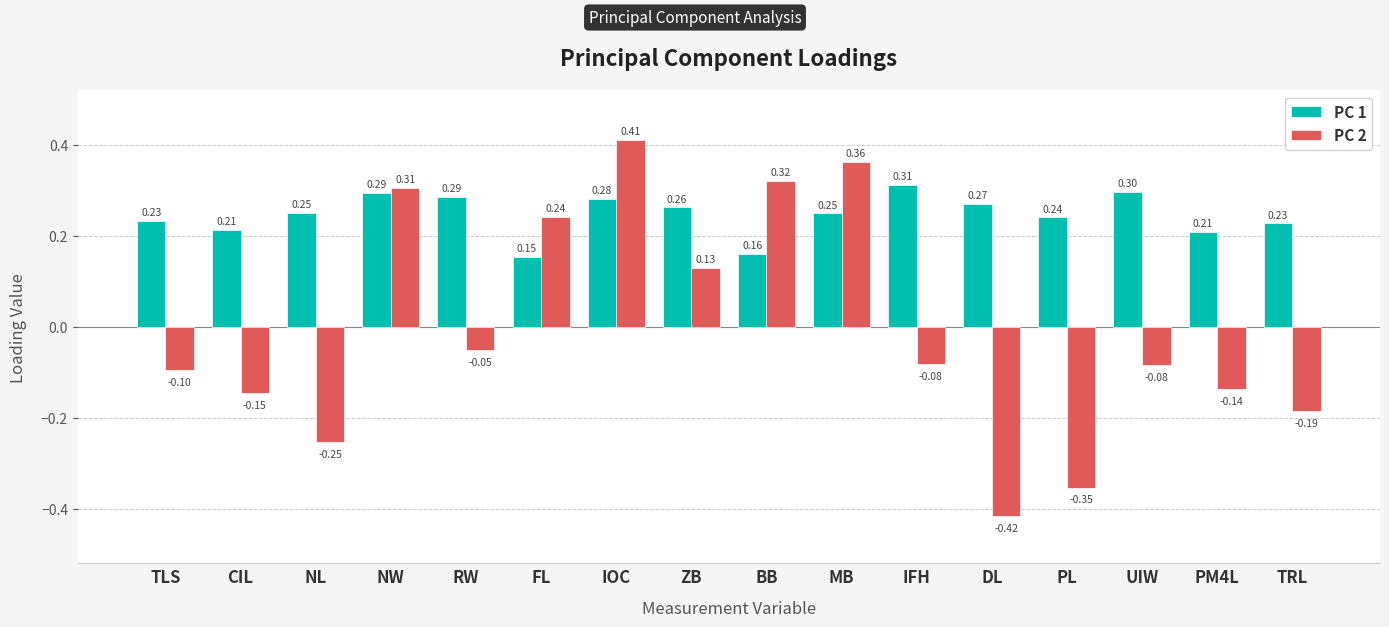

How many series are shown in this chart?

2